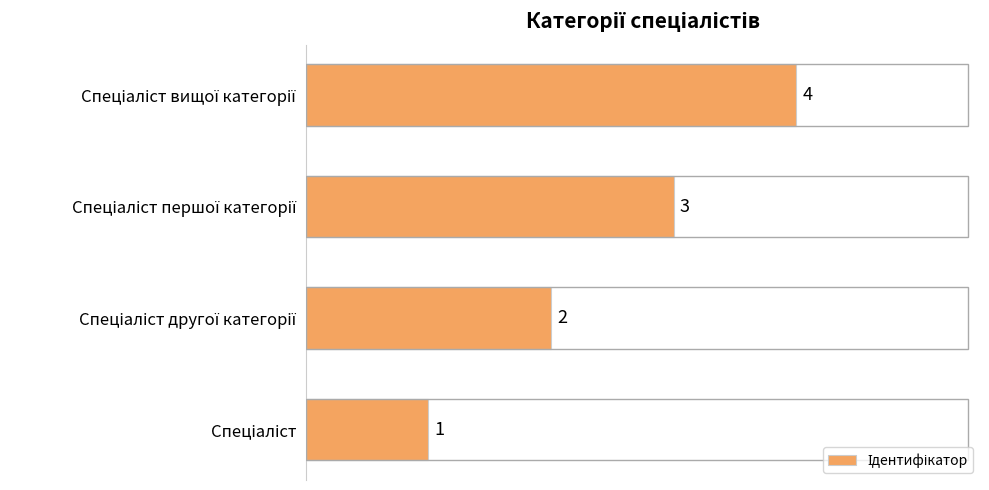

What is the sum of all values?

10